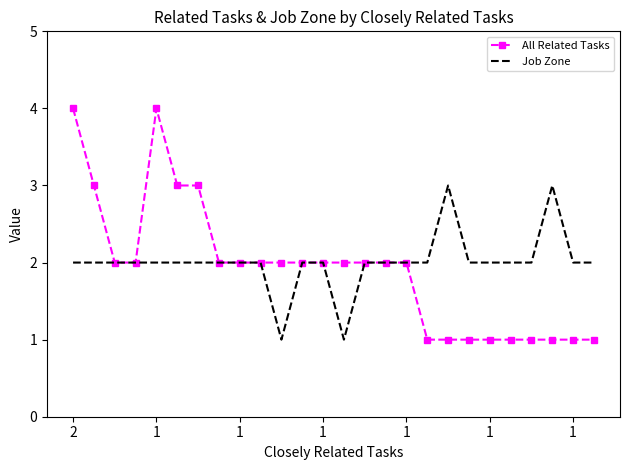

What is the greatest value displayed?

4